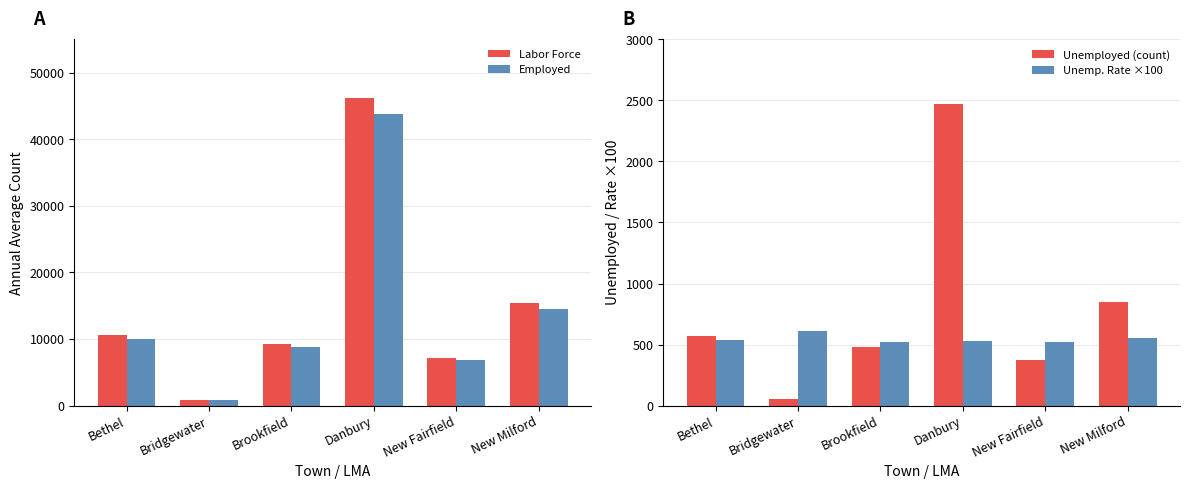

What value does the Employed series have at Bethel, to the nearest 50?

10050